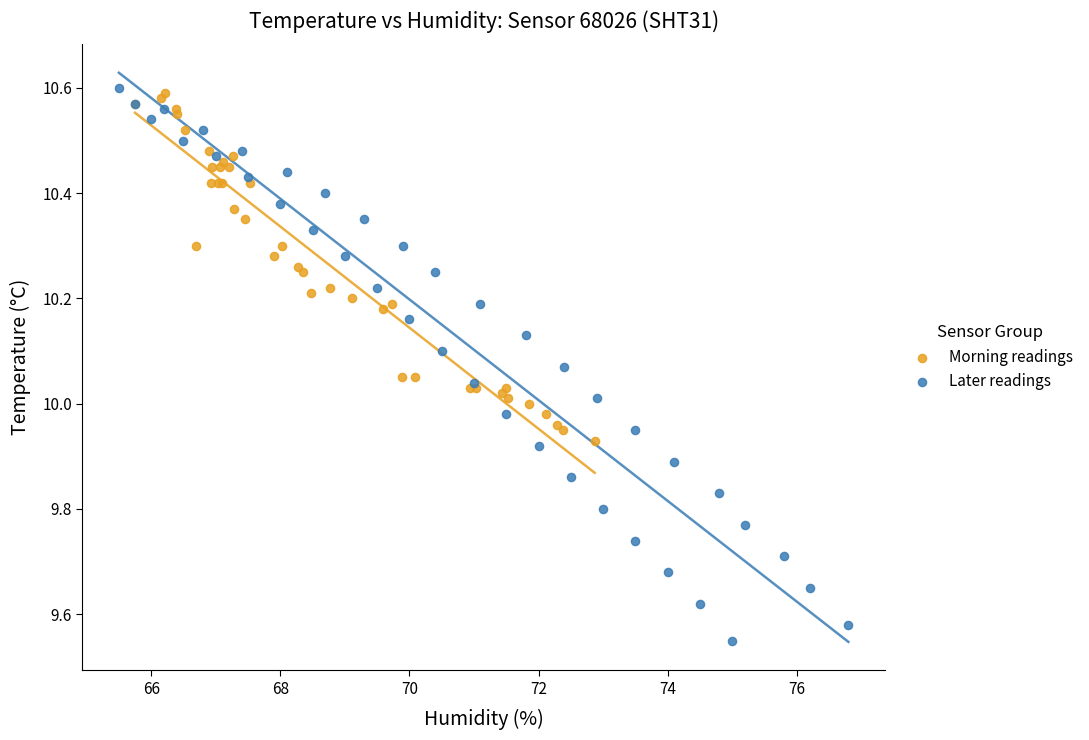

Which series contains the highest Y value?

Later readings